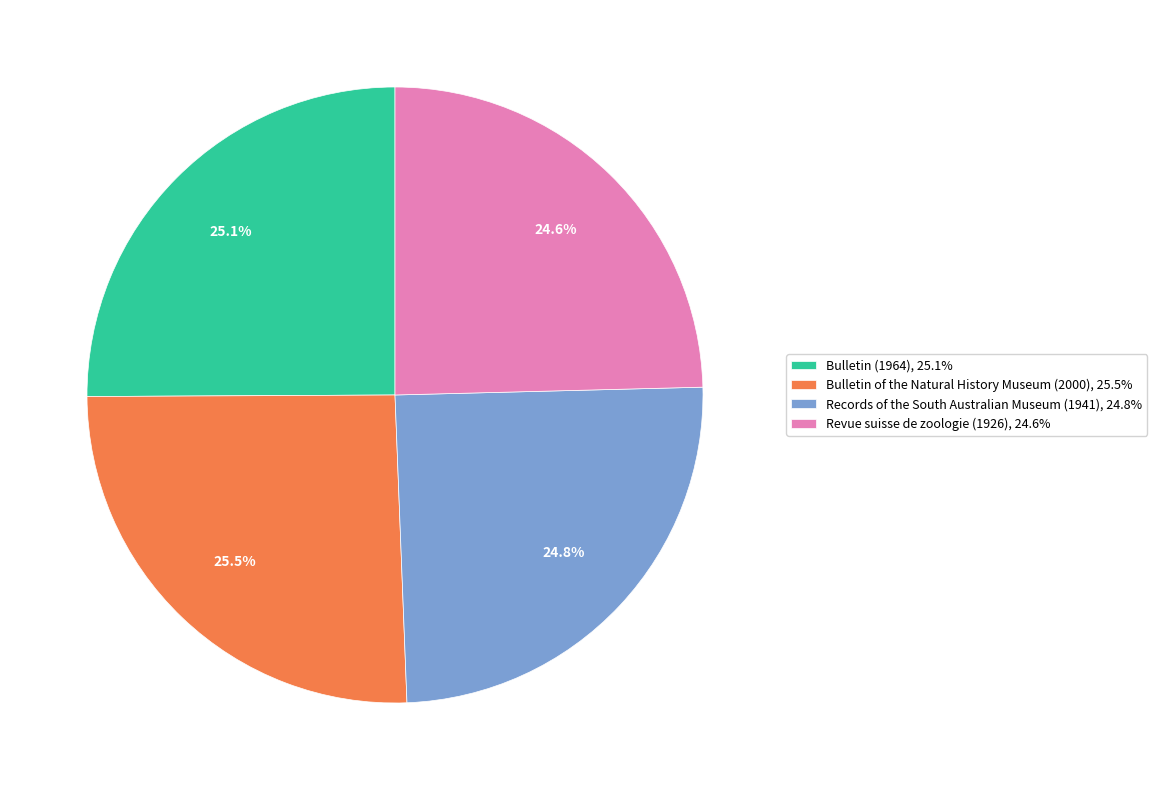

What is the ratio of the value at Records of the South Australian Museum (1941), 24.8% to the value at Bulletin of the Natural History Museum (2000), 25.5%?

1.0